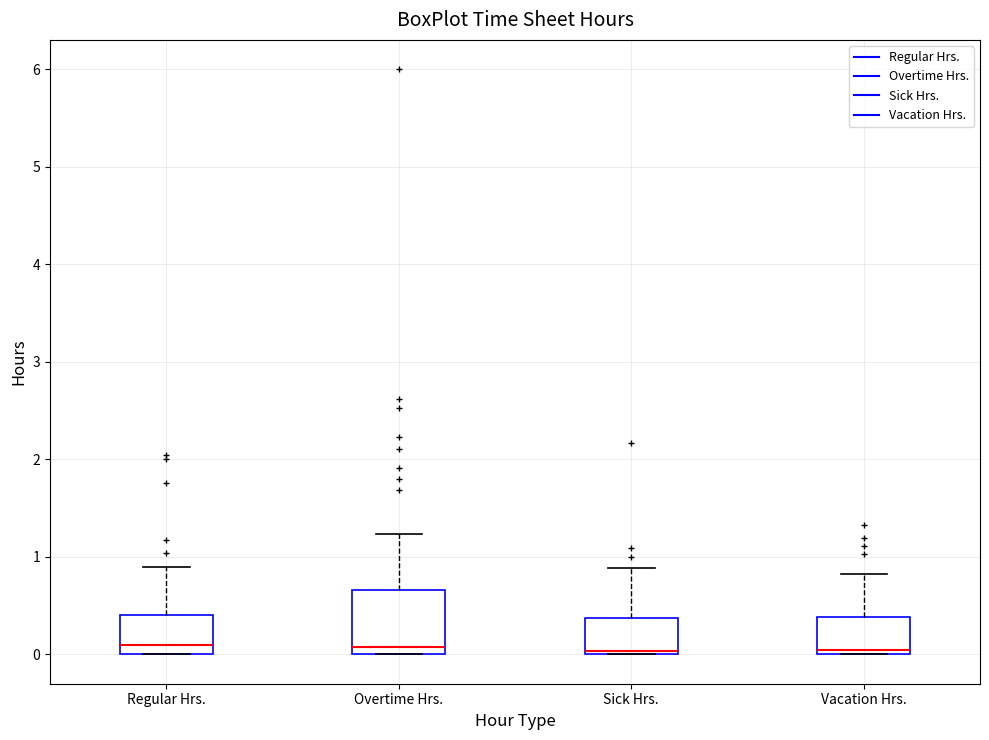

Reading left to right, transcribe this box plot: for each box, give where its median line is, the range the box spans, and where its two whiskers end, as read against the y-axis. The values are not printed on the chart, so give them approximately, as read against the axis.

Regular Hrs.: median 0.1, box 0.0 to 0.4, whiskers 0.0 to 0.9
Overtime Hrs.: median 0.1, box 0.0 to 0.7, whiskers 0.0 to 1.2
Sick Hrs.: median 0.0 (just above the box's lower edge), box 0.0 to 0.4, whiskers 0.0 to 0.9
Vacation Hrs.: median 0.0 (just above the box's lower edge), box 0.0 to 0.4, whiskers 0.0 to 0.8